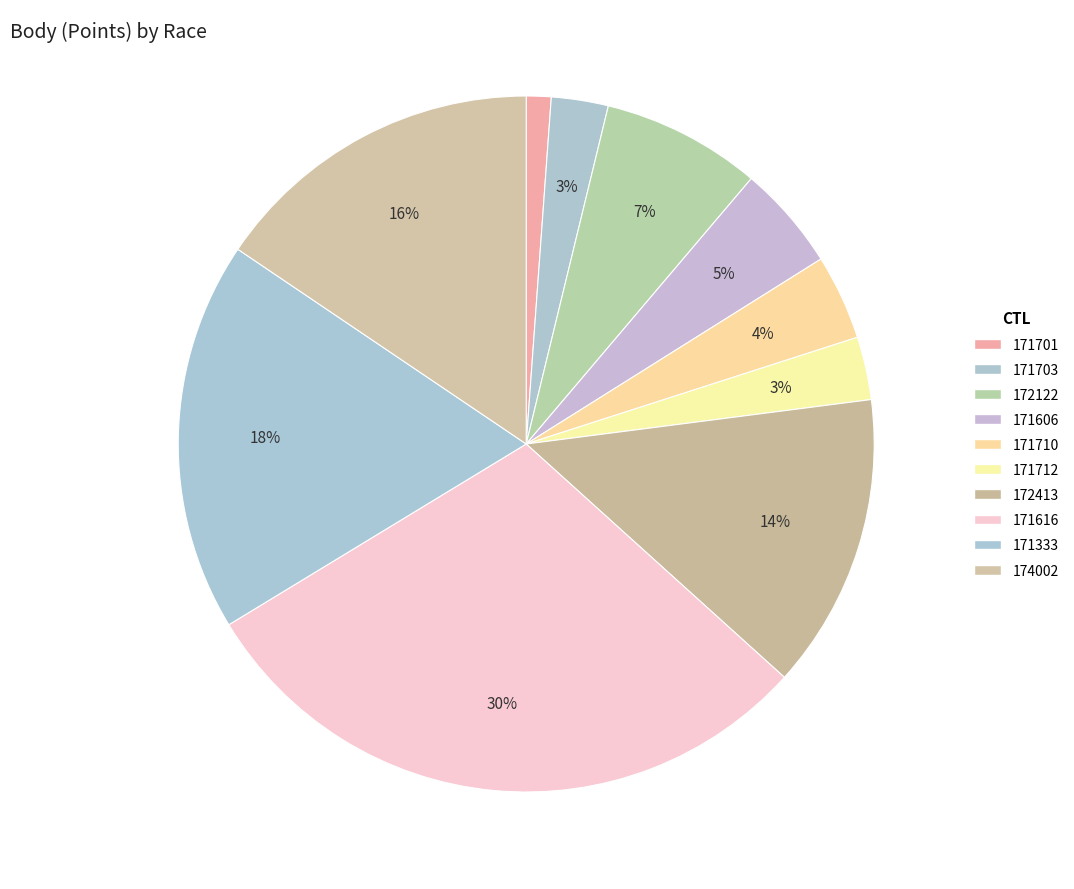

How many slices are in this pie chart?

10